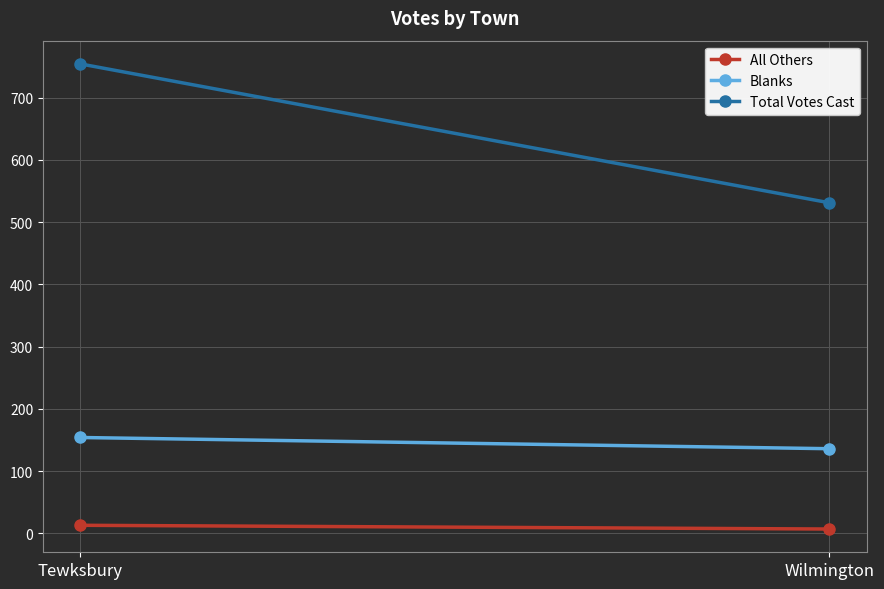

What is the label of the 2nd point from the left?

Wilmington